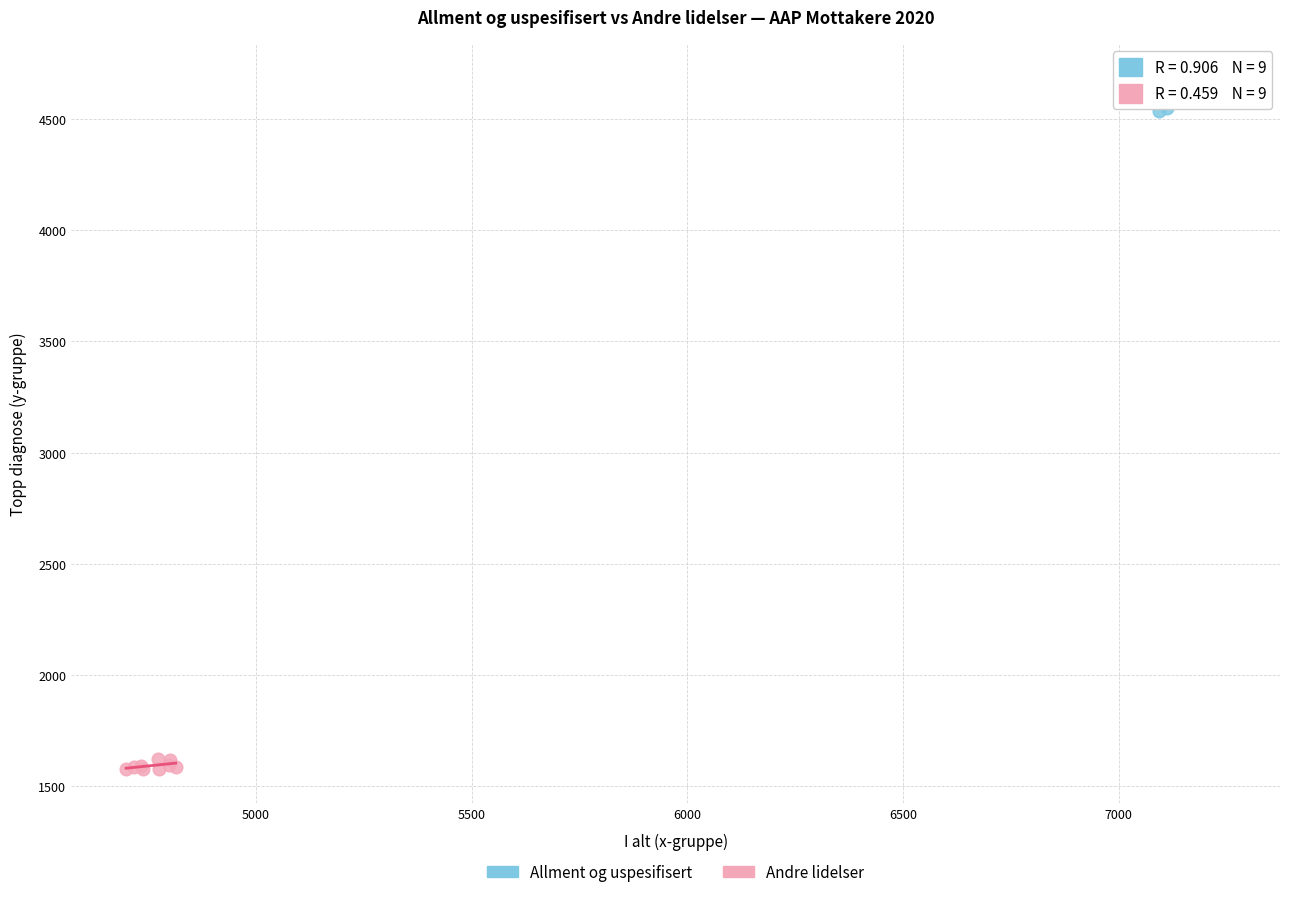

Which series reaches the minimum Y coordinate?

Andre lidelser